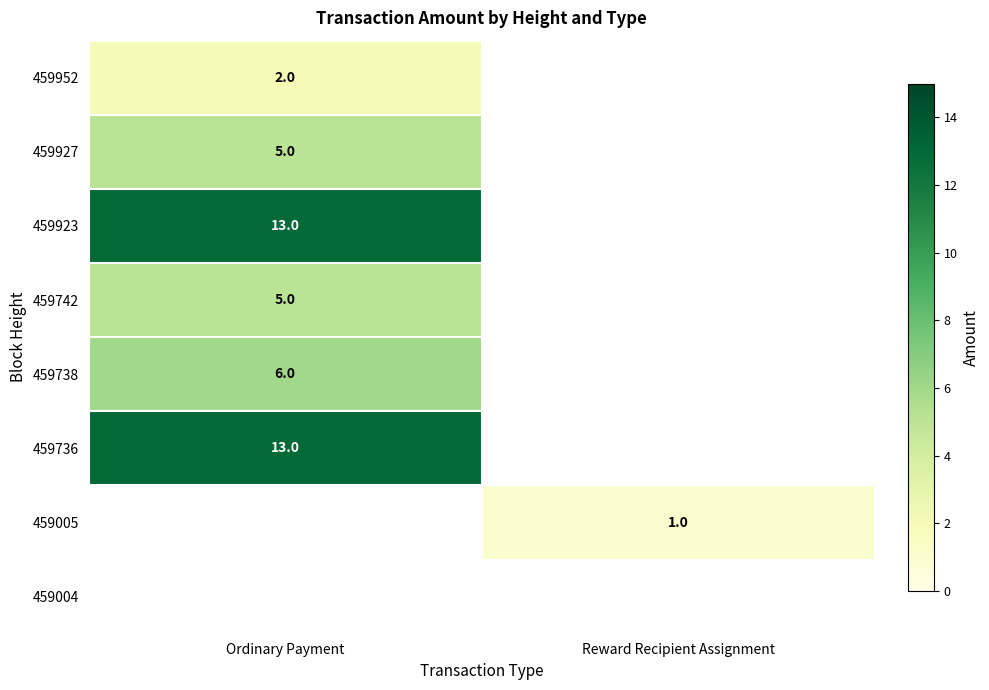

The 459742 series shows 5 at Ordinary Payment. True or false?

True